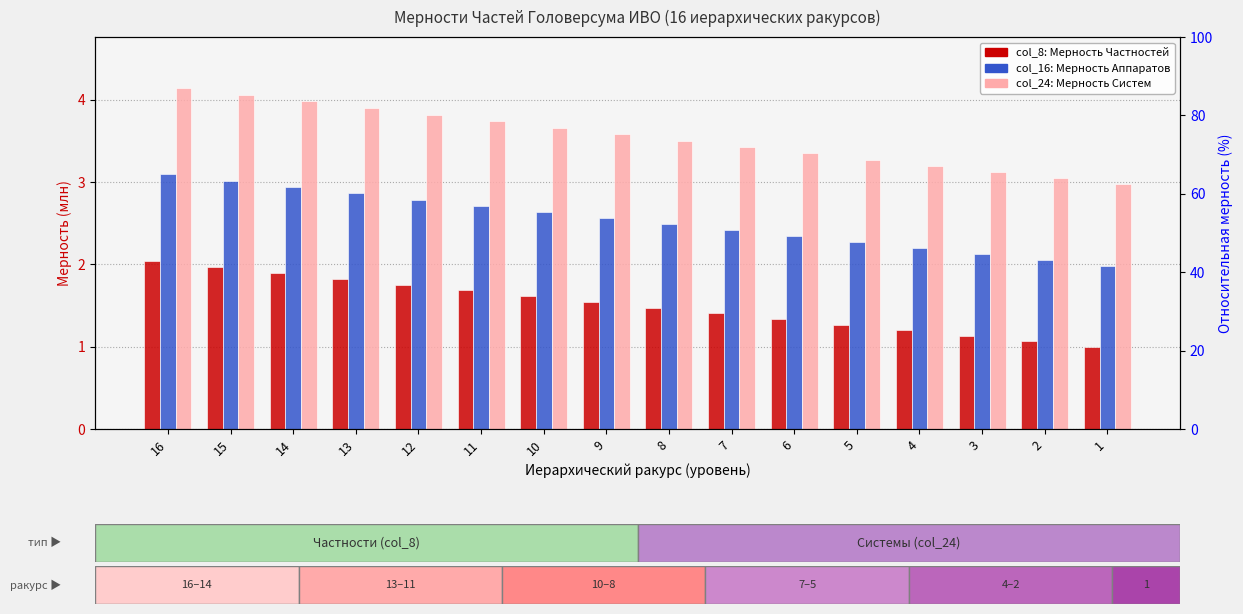

Read the col_16 (Аппараты) value at 14.

2.9